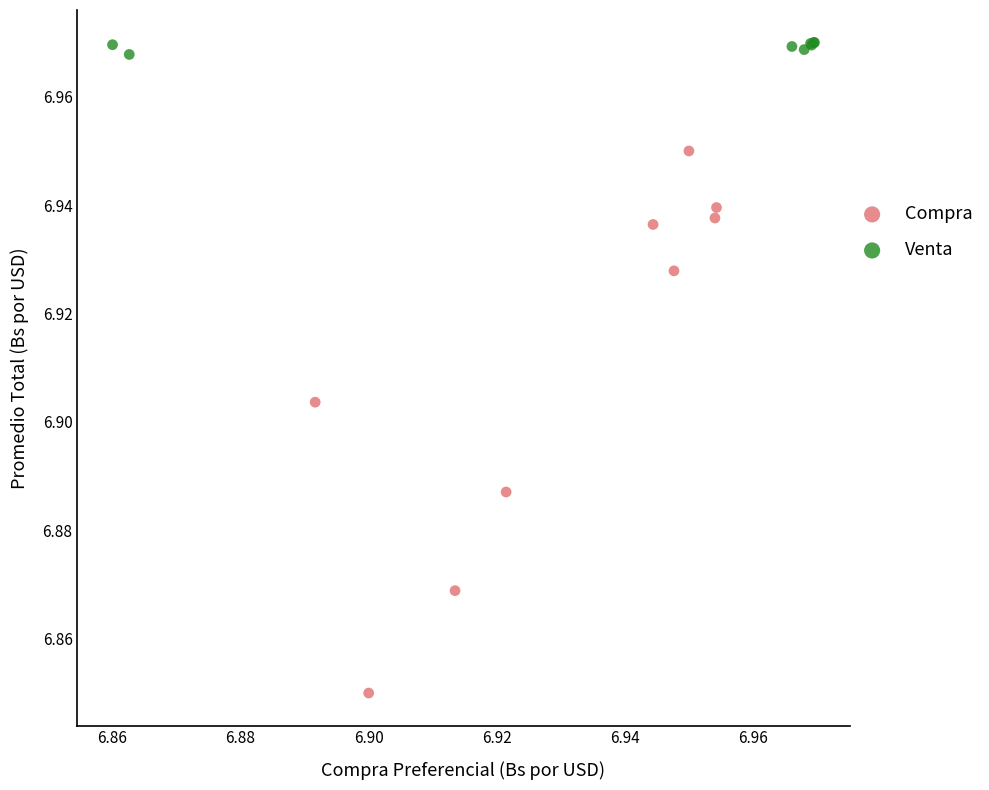

Which series has the largest Y range (max minus min)?

Compra